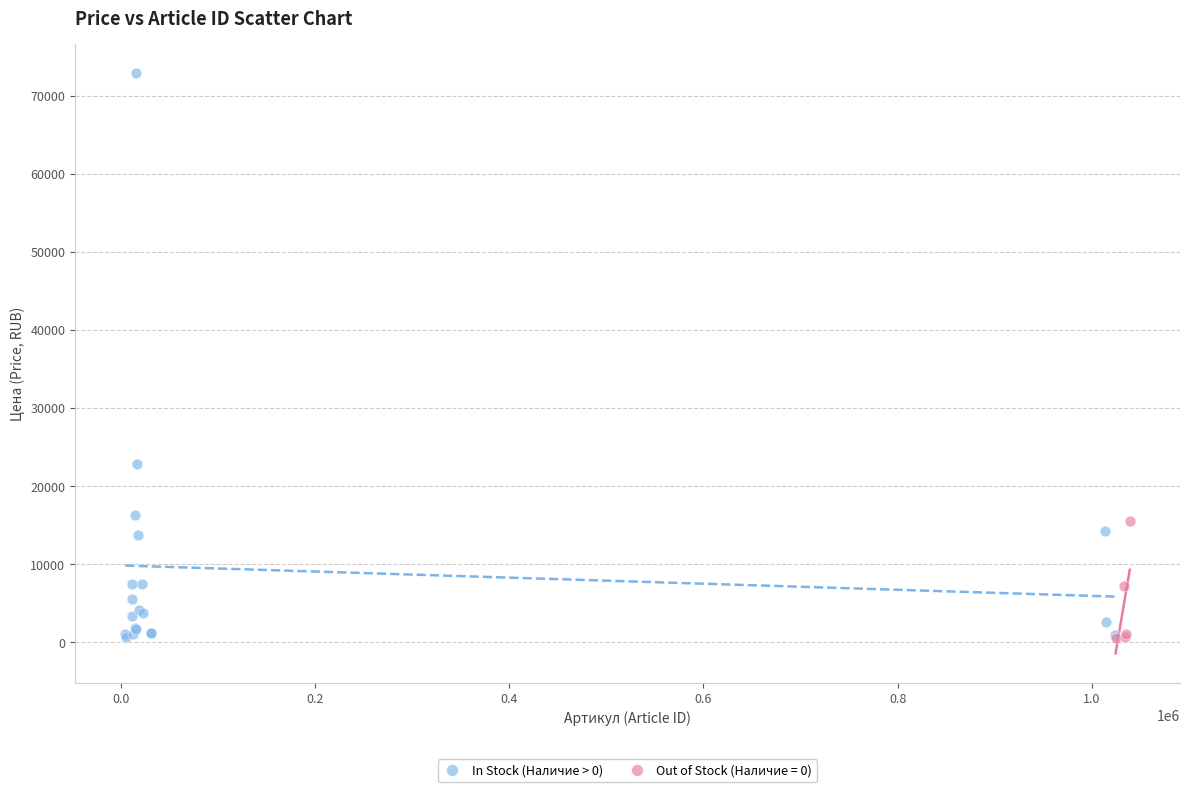

Which series contains the highest Y value?

In Stock (Наличие > 0)